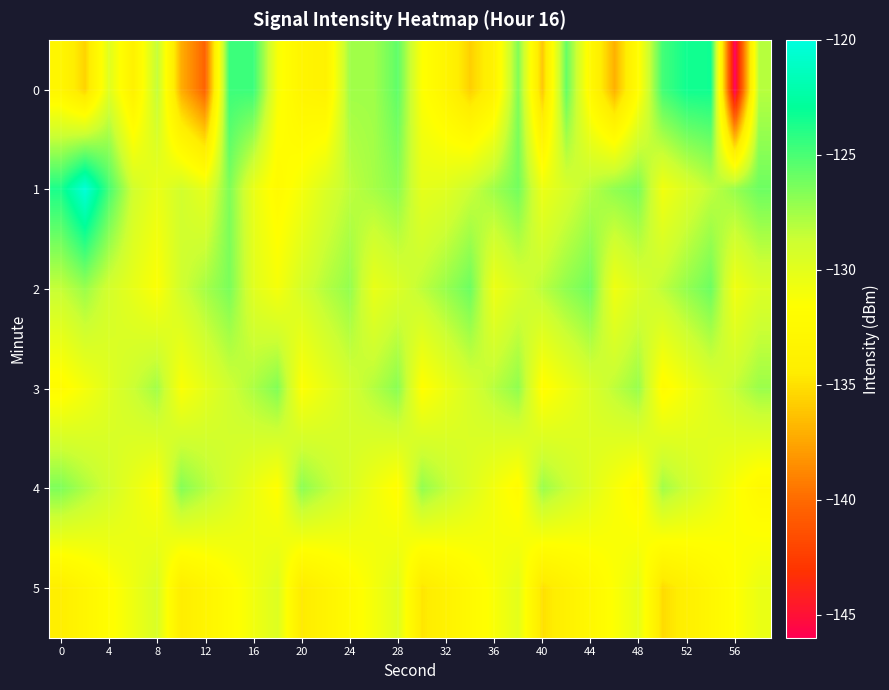

Which series has the largest total across all categories?

1